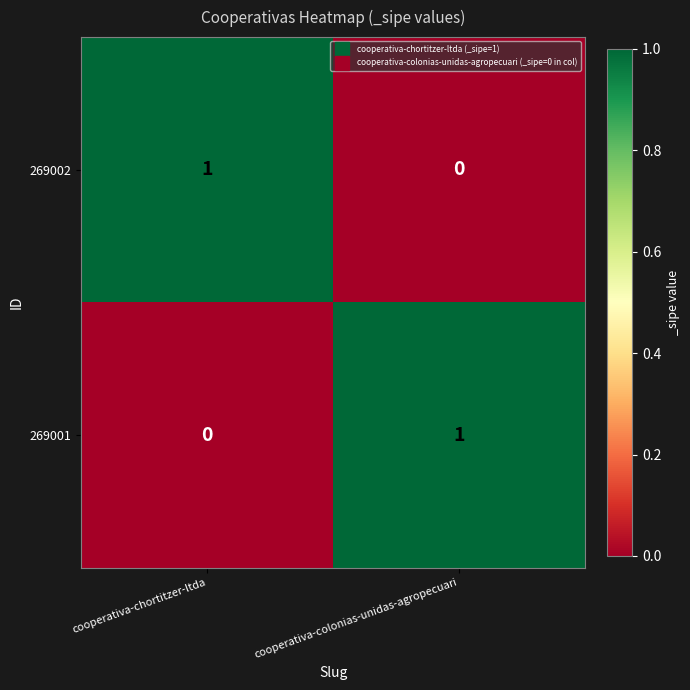

Rank the series at cooperativa-colonias-unidas-agropecuari from highest to lowest value.

269001, 269002